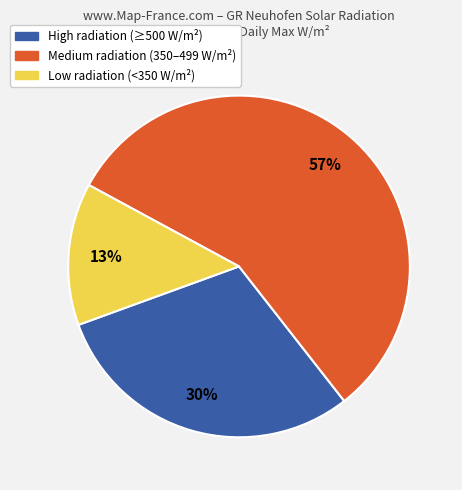

To the nearest percent, what is the average slice percentage?

33%